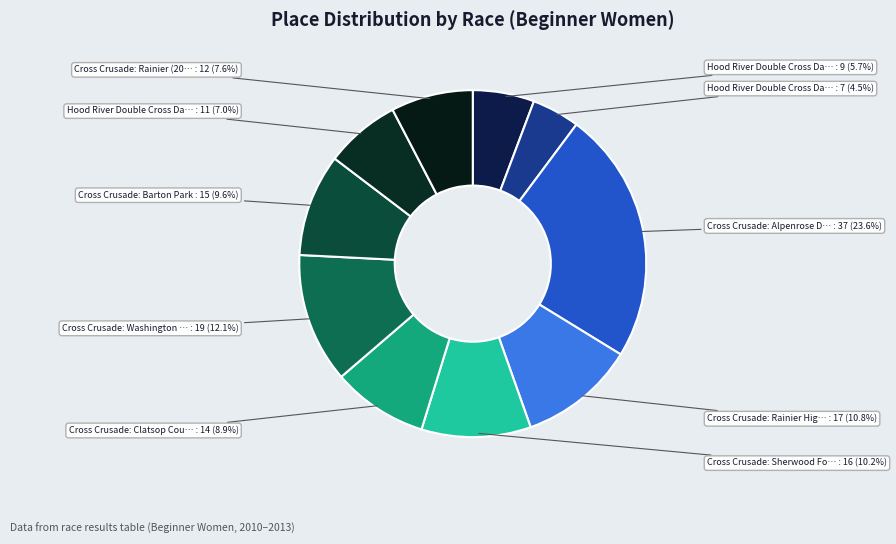

To the nearest percent, what is the average slice percentage?

10%